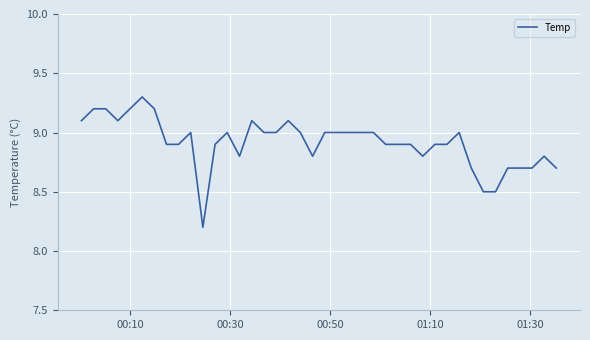

What is the minimum value shown in the chart?

8.2